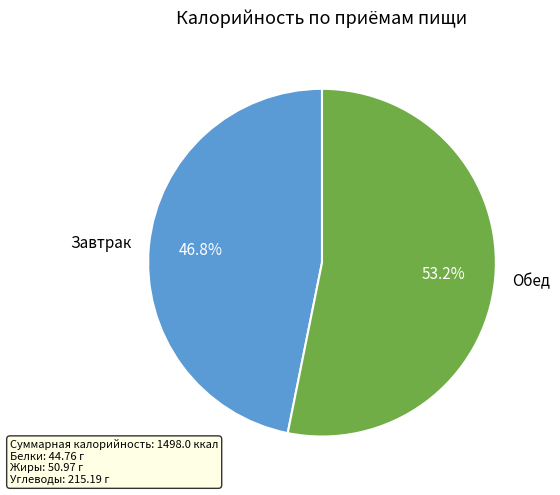

Is Завтрак the majority of the pie?

No